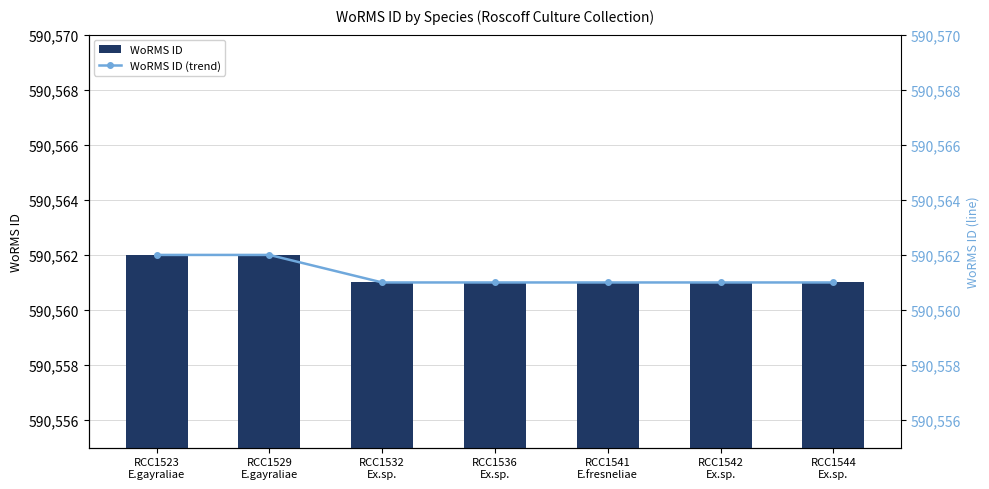

Which has a higher value, RCC1541
E.fresneliae or RCC1529
E.gayraliae?

RCC1529
E.gayraliae